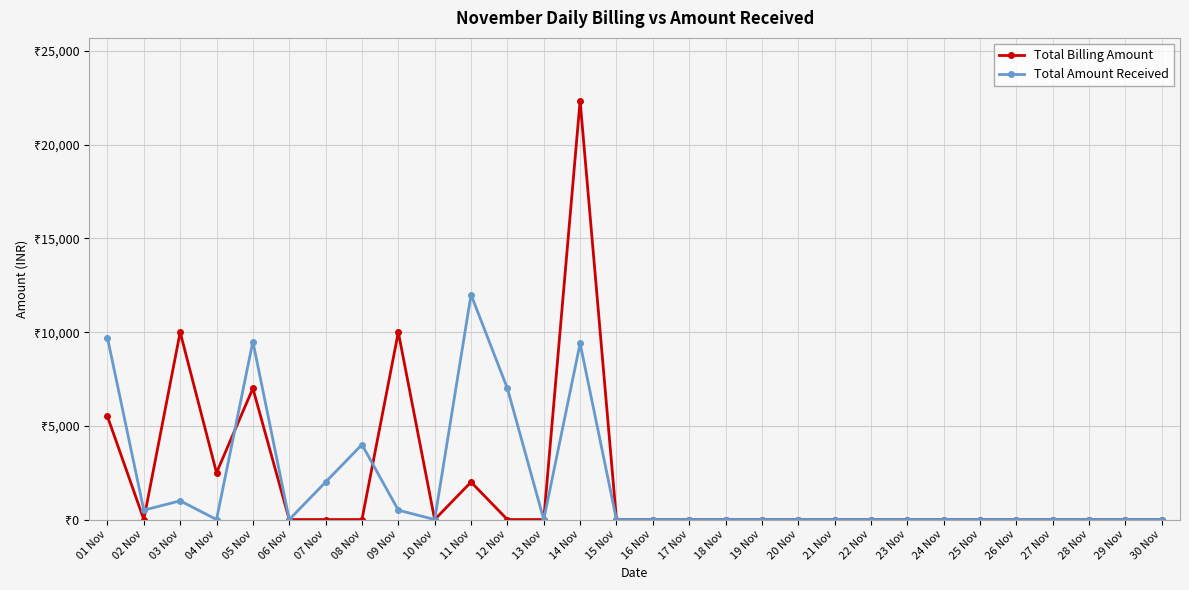

Reading right to left, list all the values displayed in this chart.

Total Billing Amount: 30 Nov=0	29 Nov=0	28 Nov=0	27 Nov=0	26 Nov=0	25 Nov=0	24 Nov=0	23 Nov=0	22 Nov=0	21 Nov=0	20 Nov=0	19 Nov=0	18 Nov=0	17 Nov=0	16 Nov=0	15 Nov=0	14 Nov=22350	13 Nov=0	12 Nov=0	11 Nov=2000	10 Nov=0	09 Nov=10000	08 Nov=0	07 Nov=0	06 Nov=0	05 Nov=7000	04 Nov=2500	03 Nov=10000	02 Nov=0	01 Nov=5500
Total Amount Received: 30 Nov=0	29 Nov=0	28 Nov=0	27 Nov=0	26 Nov=0	25 Nov=0	24 Nov=0	23 Nov=0	22 Nov=0	21 Nov=0	20 Nov=0	19 Nov=0	18 Nov=0	17 Nov=0	16 Nov=0	15 Nov=0	14 Nov=9400	13 Nov=0	12 Nov=7000	11 Nov=12000	10 Nov=0	09 Nov=500	08 Nov=4000	07 Nov=2000	06 Nov=0	05 Nov=9500	04 Nov=0	03 Nov=1000	02 Nov=500	01 Nov=9700